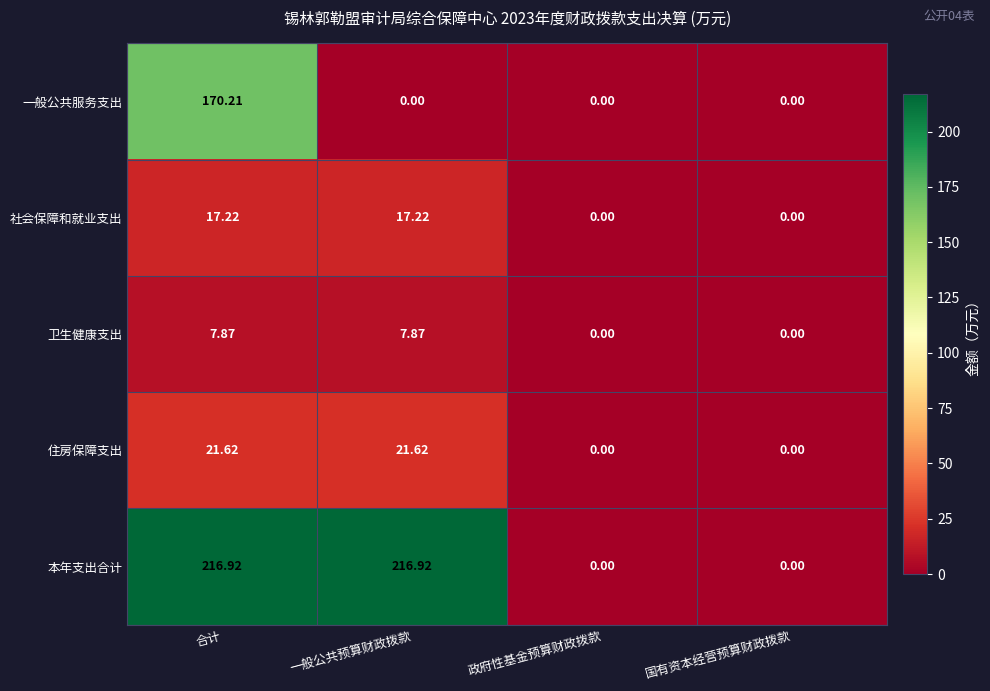

At how many categories does at least one series exceed 124?

2